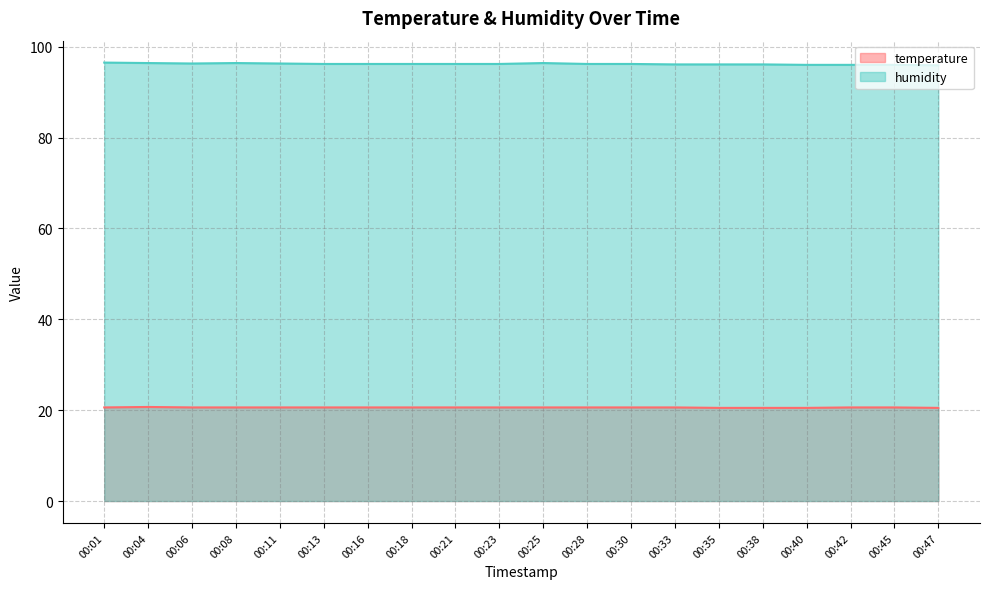

Reading right to left, extract all data points from this chart.

temperature: 00:47=20.5	00:45=20.6	00:42=20.6	00:40=20.5	00:38=20.5	00:35=20.5	00:33=20.6	00:30=20.6	00:28=20.6	00:25=20.6	00:23=20.6	00:21=20.6	00:18=20.6	00:16=20.6	00:13=20.6	00:11=20.6	00:08=20.6	00:06=20.6	00:04=20.7	00:01=20.6
humidity: 00:47=95.9	00:45=96.0	00:42=96.0	00:40=96.0	00:38=96.1	00:35=96.1	00:33=96.1	00:30=96.2	00:28=96.2	00:25=96.4	00:23=96.2	00:21=96.2	00:18=96.2	00:16=96.2	00:13=96.2	00:11=96.3	00:08=96.4	00:06=96.3	00:04=96.4	00:01=96.5